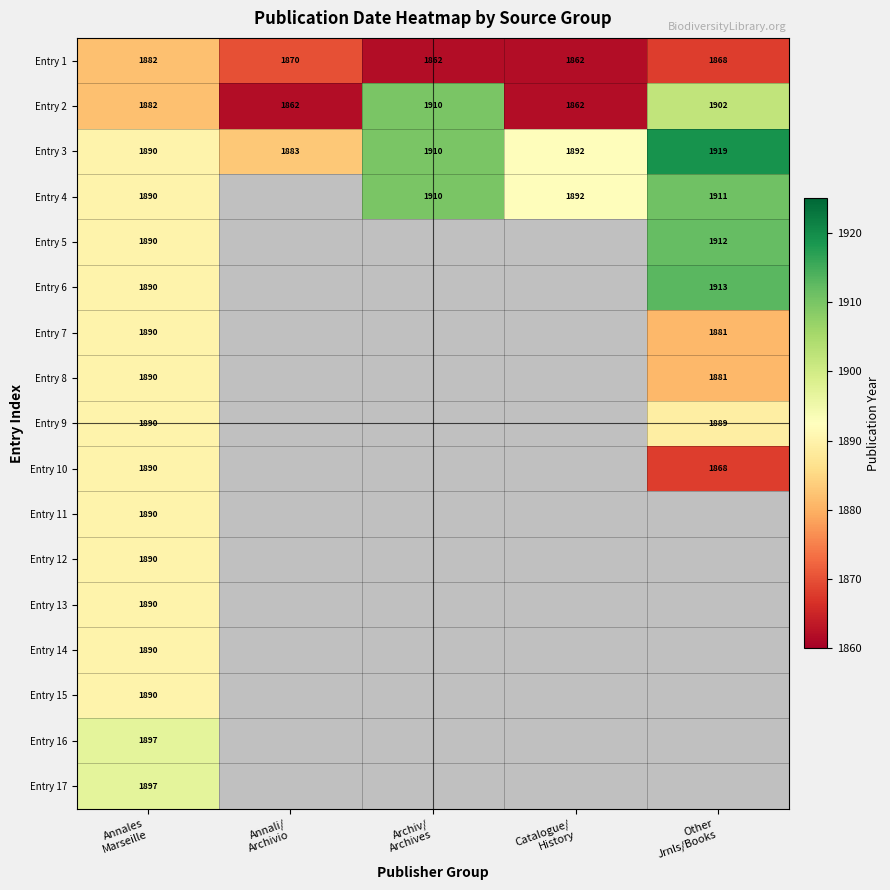

What is the spread (max minus min) of values at Archiv/
Archives?

48.0